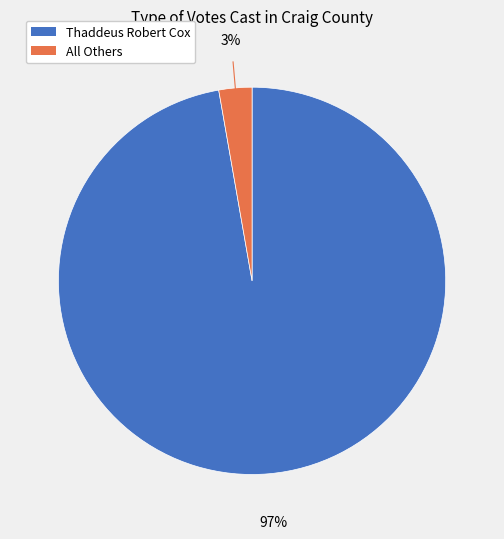

To the nearest percent, what is the combined percentage of Thaddeus Robert Cox and All Others?

100%